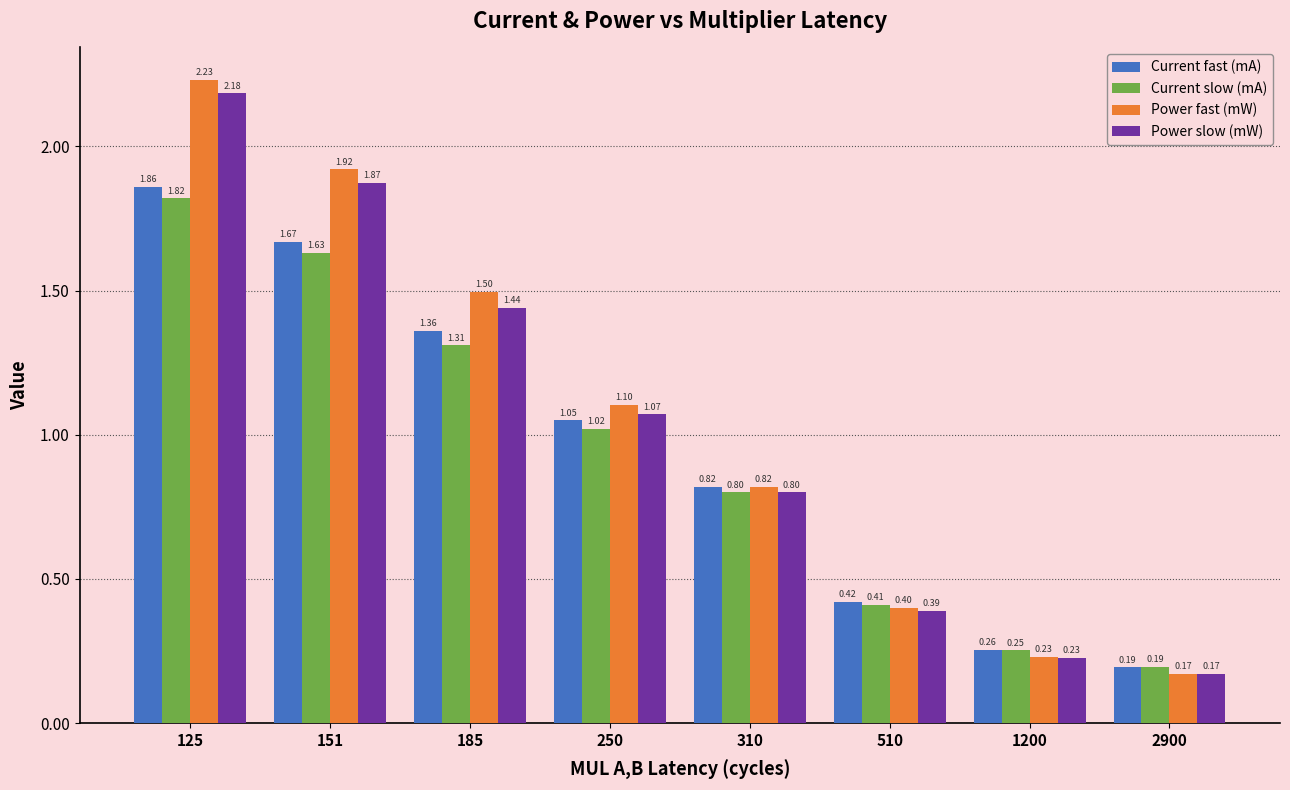

What is the difference between the maximum and minimum values in the Power fast (mW) series?

2.1